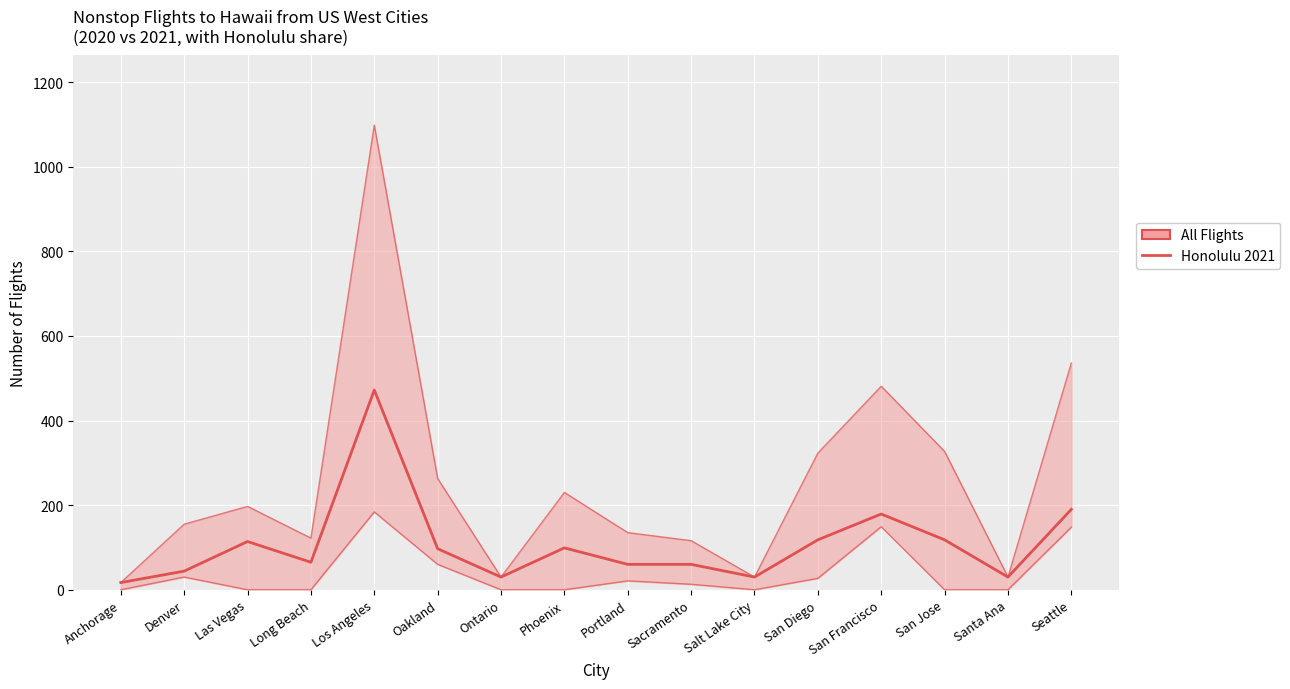

What is the highest value of the Honolulu 2021 series?

472